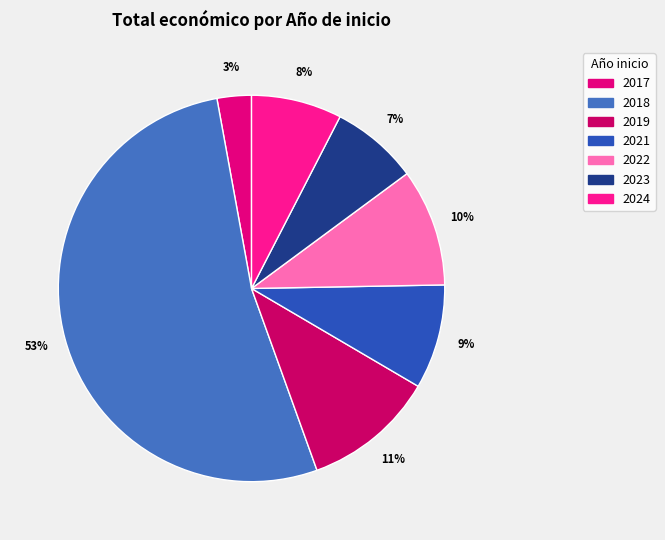

Combined, do 2017 and 2022 account for over 50%?

No